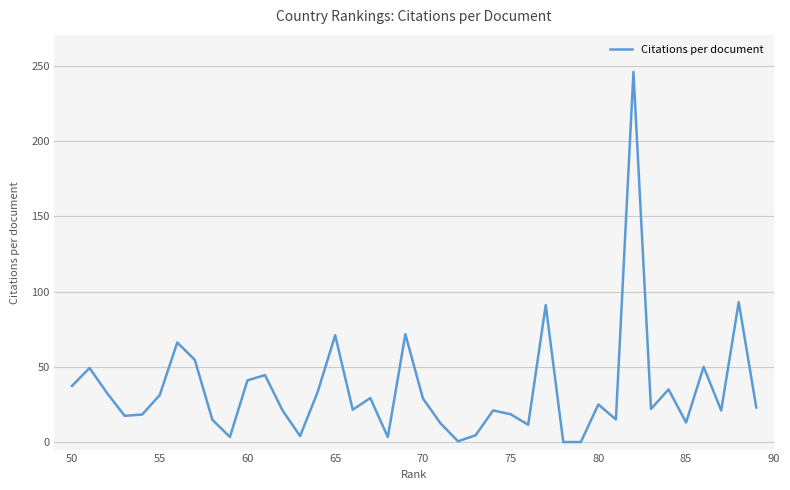

How many categories are shown in the chart?

40